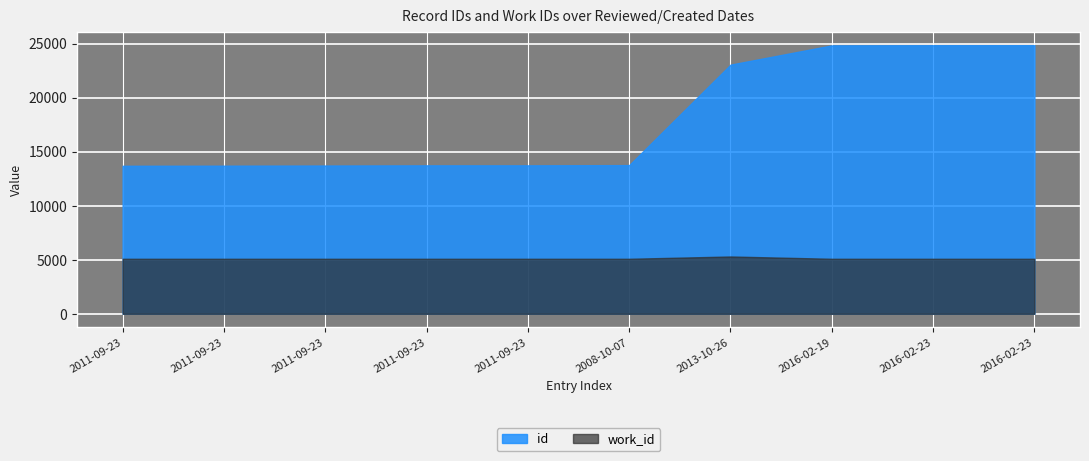

Which category has the highest value across all series?

2016-02-23